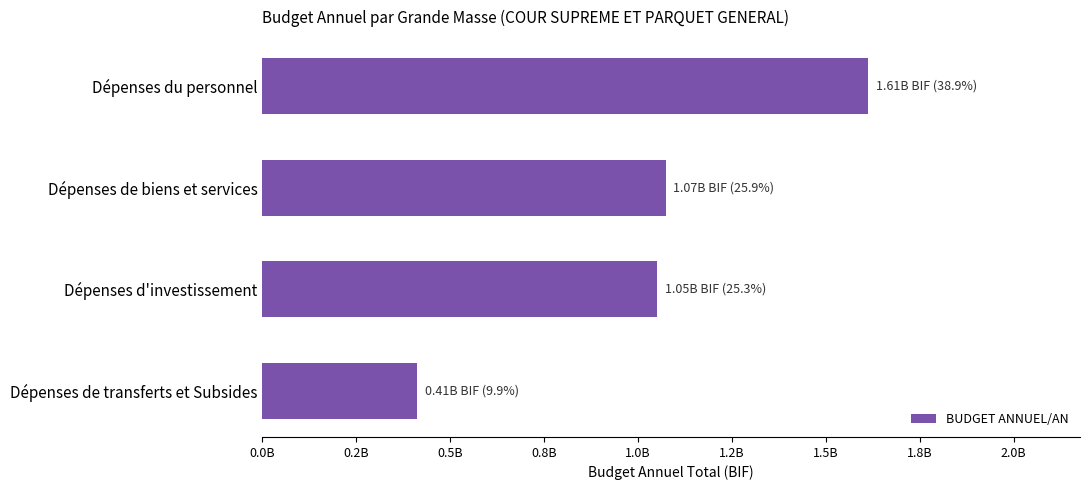

Rank the categories by value from highest to lowest.

Dépenses du personnel, Dépenses de biens et services, Dépenses d'investissement, Dépenses de transferts et Subsides